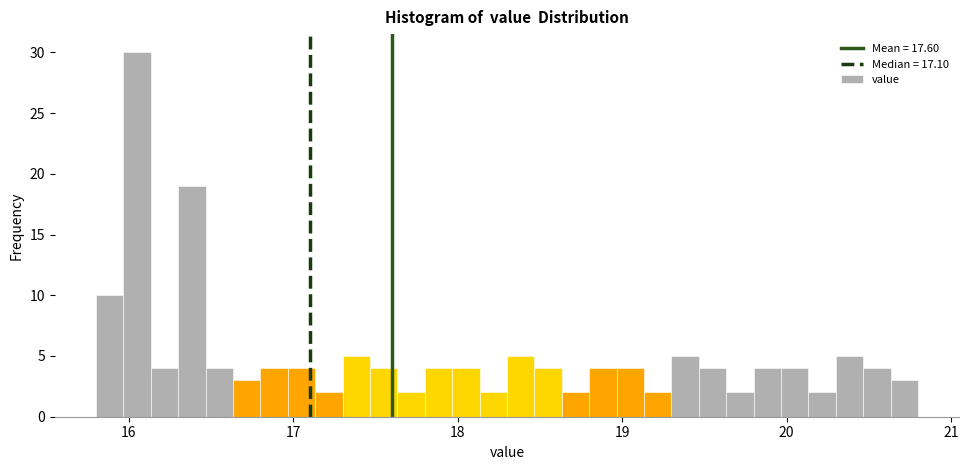

Read against the x-axis, roughly where is the centre of the tallest bar?

16.1